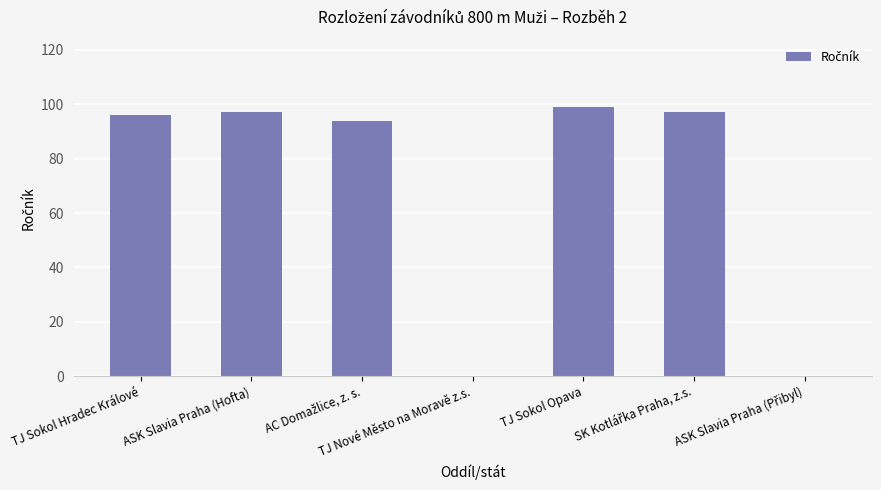

What is the change in value from TJ Sokol Hradec Králové to TJ Nové Město na Moravě z.s.?

-96